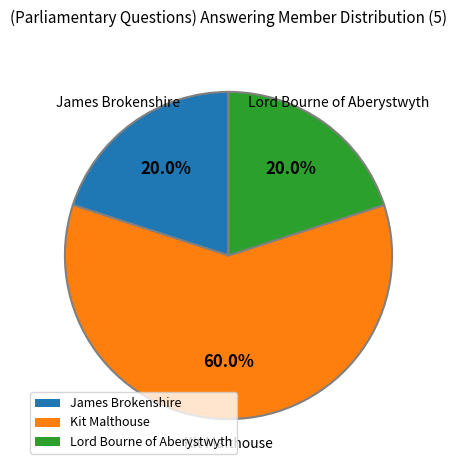

Count the number of slices in the pie.

3